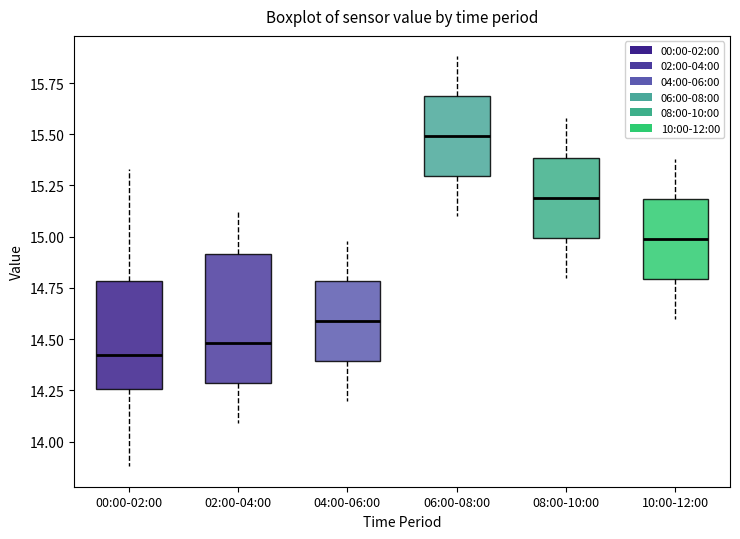

Where does the lower whisker of the box for 00:00-02:00 end on the y-axis? The values are not printed on the chart, so give them approximately, as read against the axis.

13.90